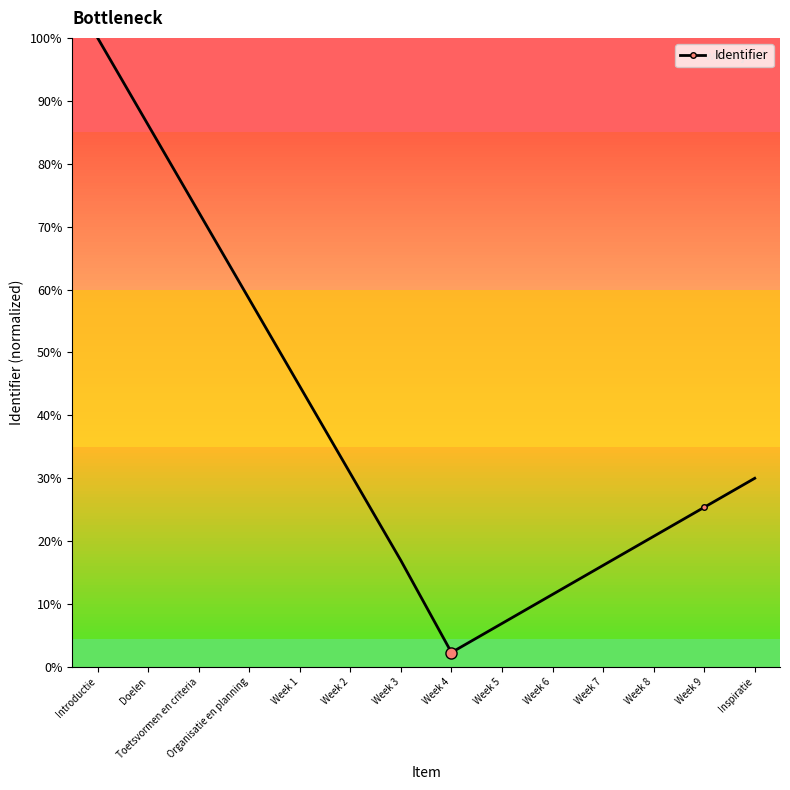

What is the change in value from Week 7 to Inspiratie?

+13.8